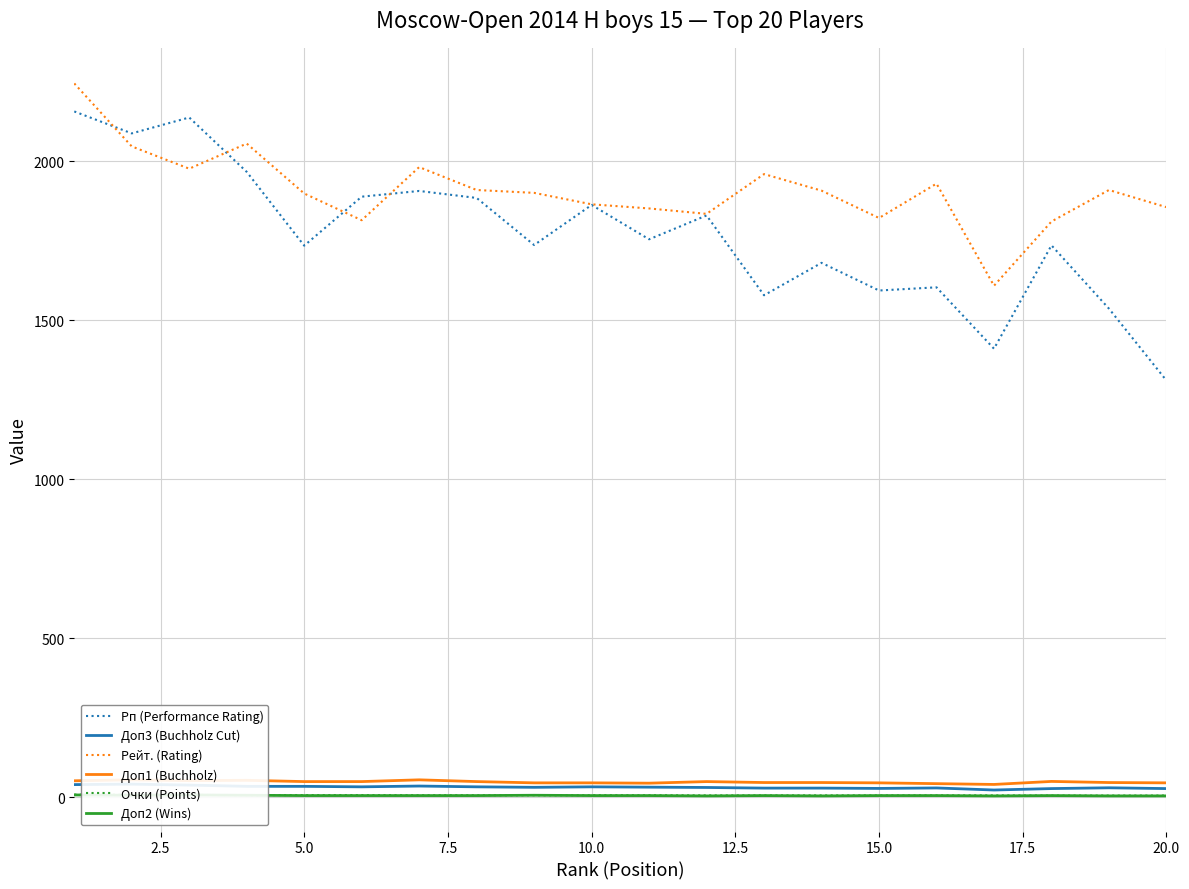

Rank the series by their maximum value, from highest to lowest.

Рейт. (Rating), Рп (Performance Rating), Доп1 (Buchholz), Доп3 (Buchholz Cut), Очки (Points), Доп2 (Wins)